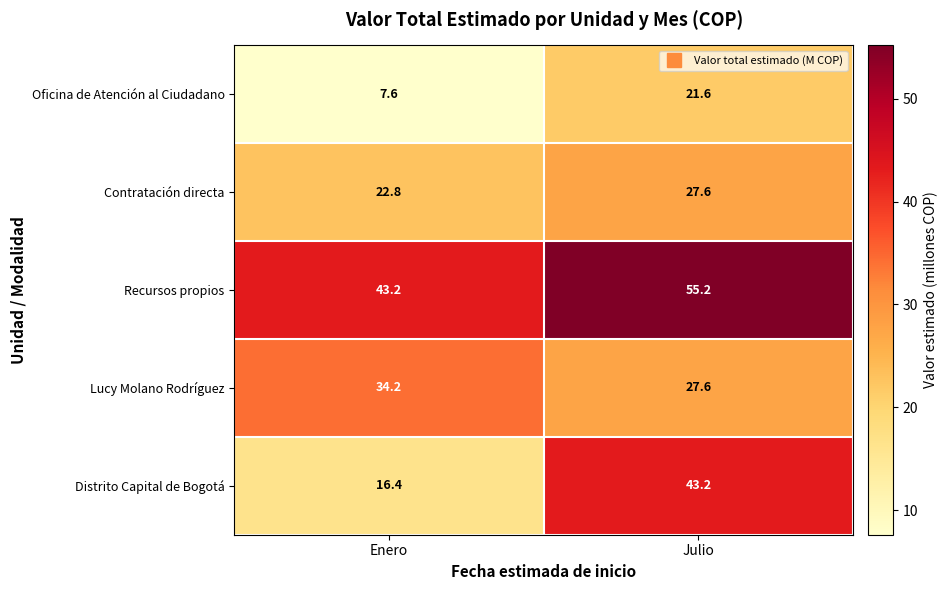

At how many categories does at least one series exceed 23?

2